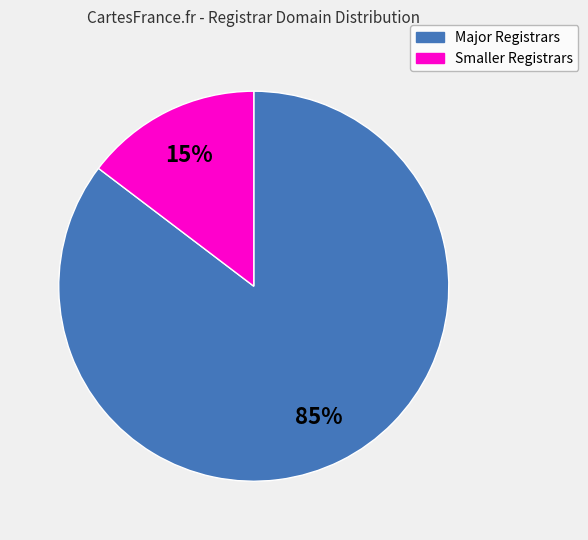

Is there any slice that represents more than half of the pie?

Yes